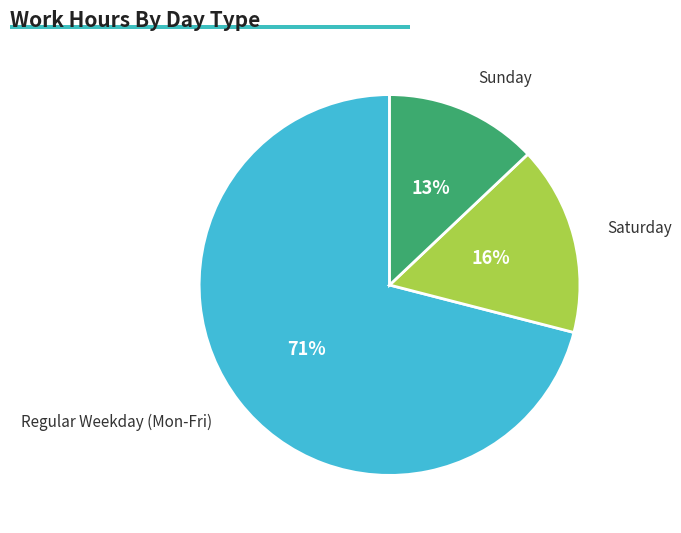

Is there any slice that represents more than half of the pie?

Yes